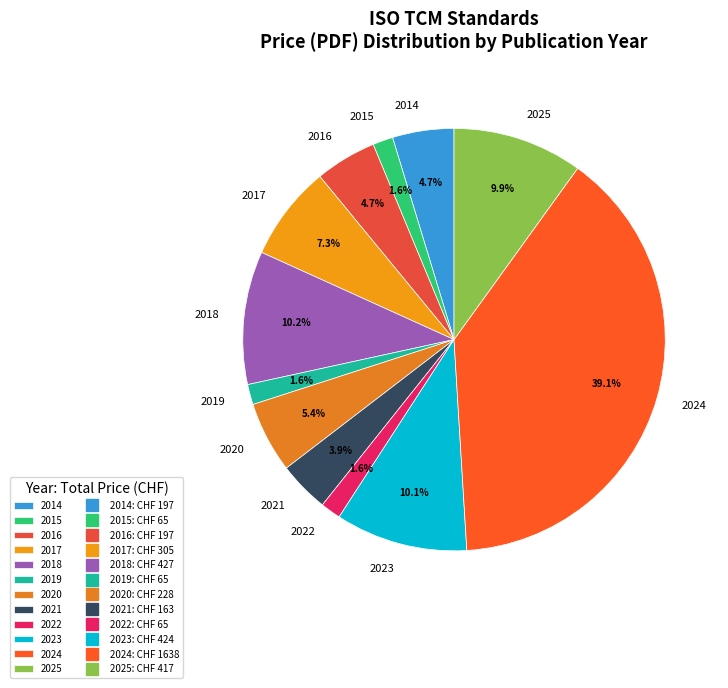

What percentage is the 2018 slice, to the nearest percent?

10%